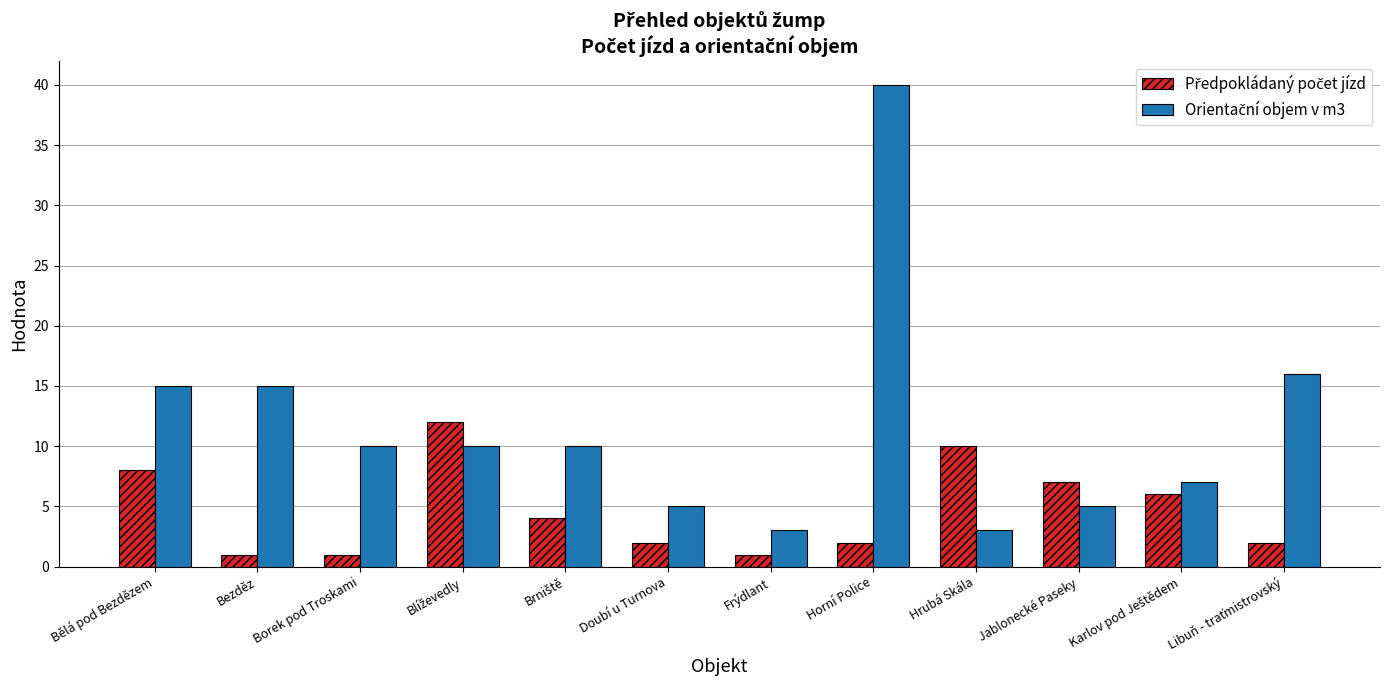

What is the total value across all series at Hrubá Skála?

13